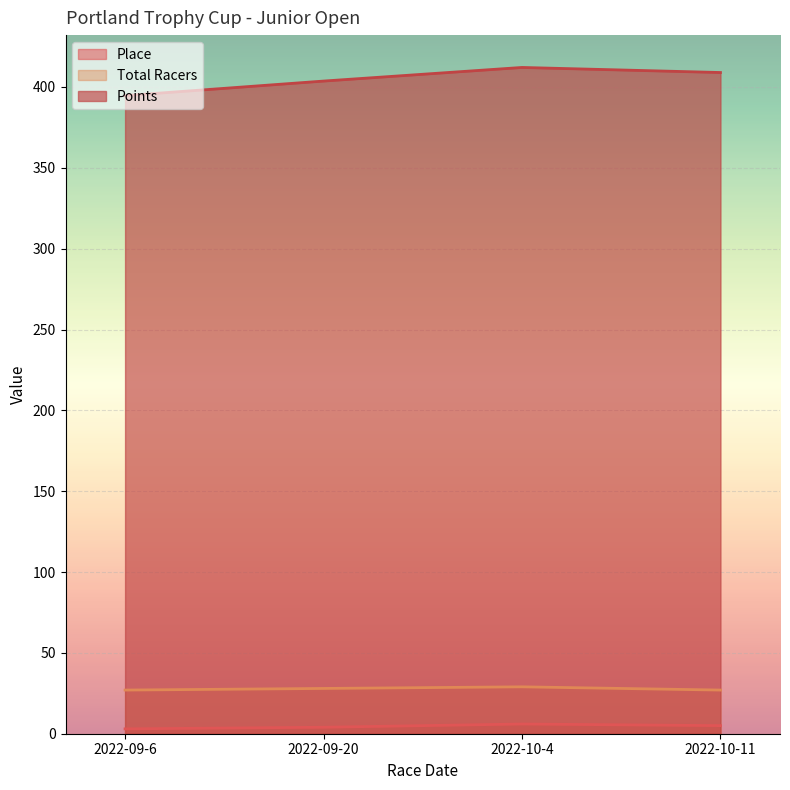

What is the lowest value of the Total Racers series?

27.0